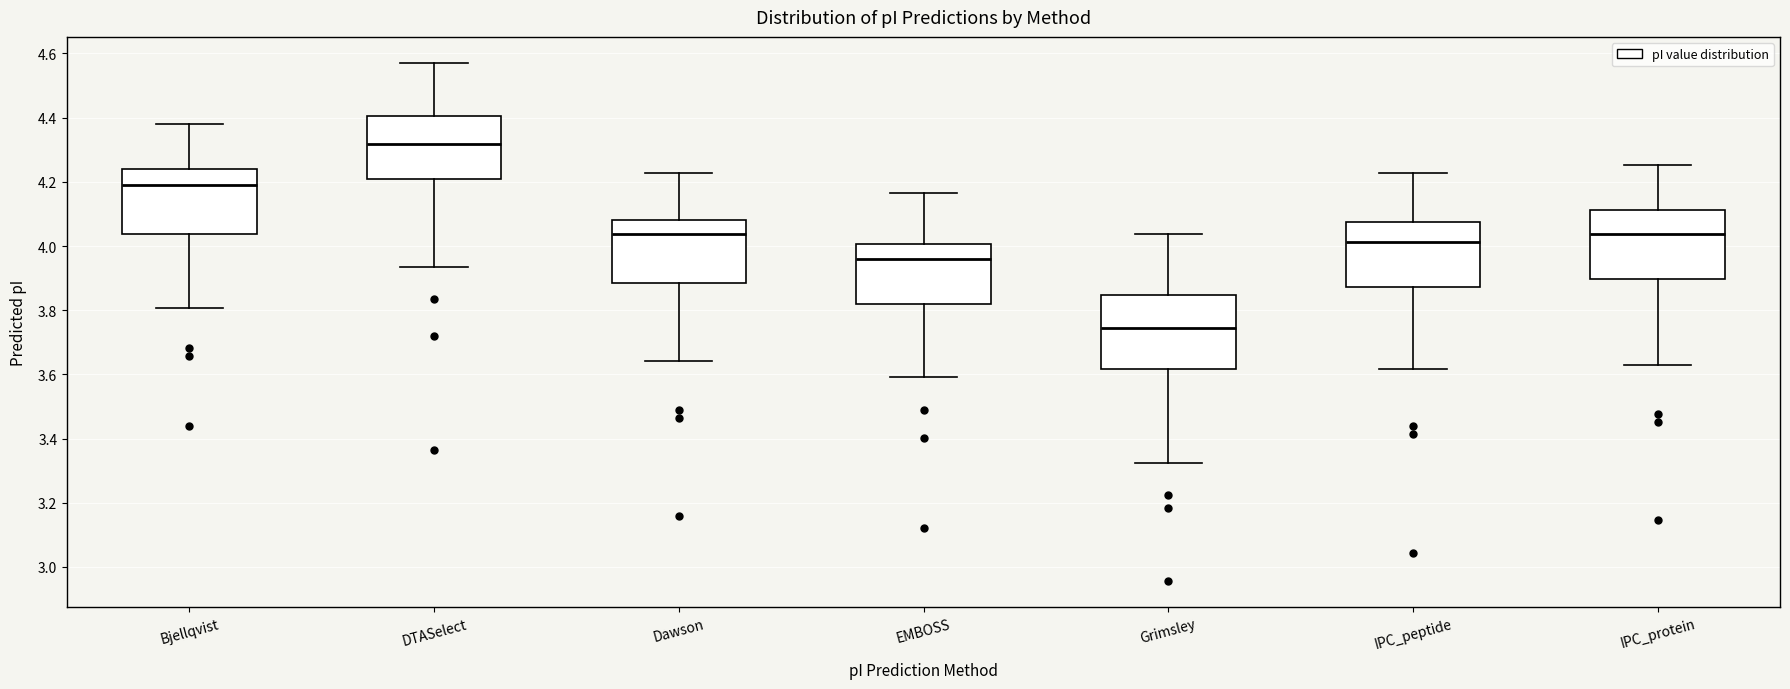

Which box has the lowest median line?

Grimsley